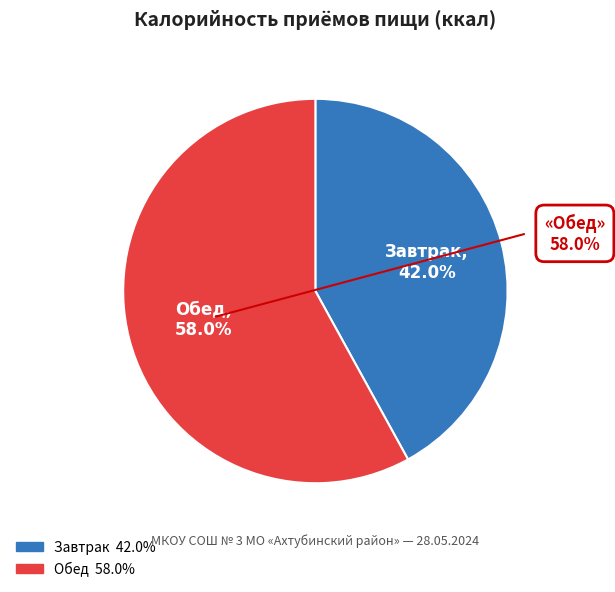

What is the largest slice in the pie chart?

Обед